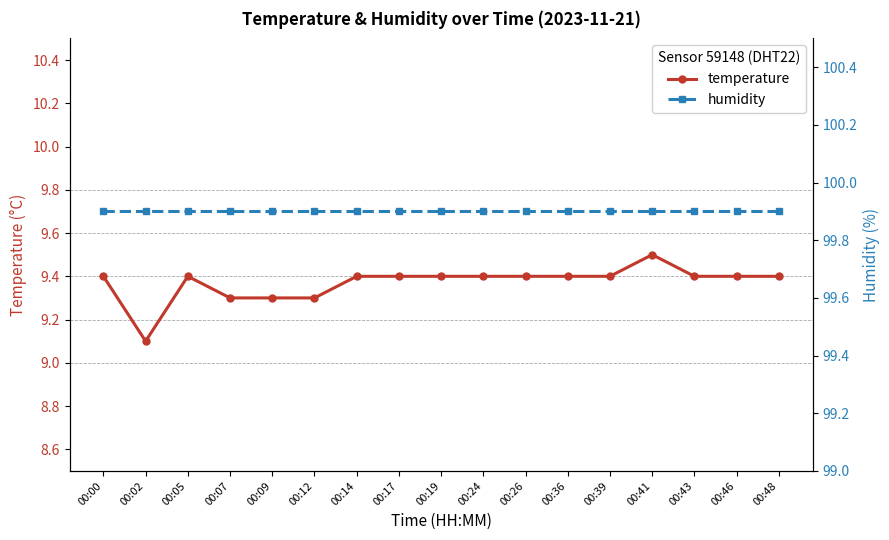

Reading right to left, transcribe all the data shown in this chart.

temperature: 00:48=9.4	00:46=9.4	00:43=9.4	00:41=9.5	00:39=9.4	00:36=9.4	00:26=9.4	00:24=9.4	00:19=9.4	00:17=9.4	00:14=9.4	00:12=9.3	00:09=9.3	00:07=9.3	00:05=9.4	00:02=9.1	00:00=9.4
humidity: 00:48=99.9	00:46=99.9	00:43=99.9	00:41=99.9	00:39=99.9	00:36=99.9	00:26=99.9	00:24=99.9	00:19=99.9	00:17=99.9	00:14=99.9	00:12=99.9	00:09=99.9	00:07=99.9	00:05=99.9	00:02=99.9	00:00=99.9